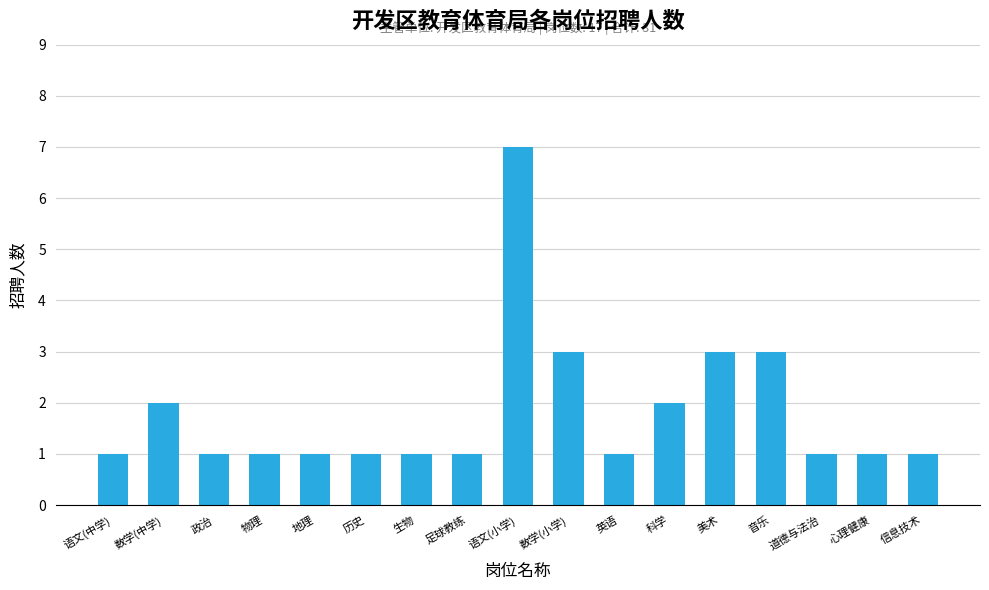

The value at 政治 is 0. True or false?

False